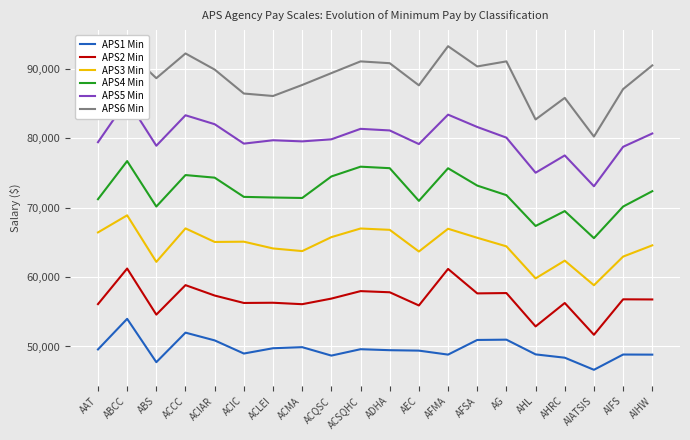

At which label does APS1 Min first exceed 49467?

AAT